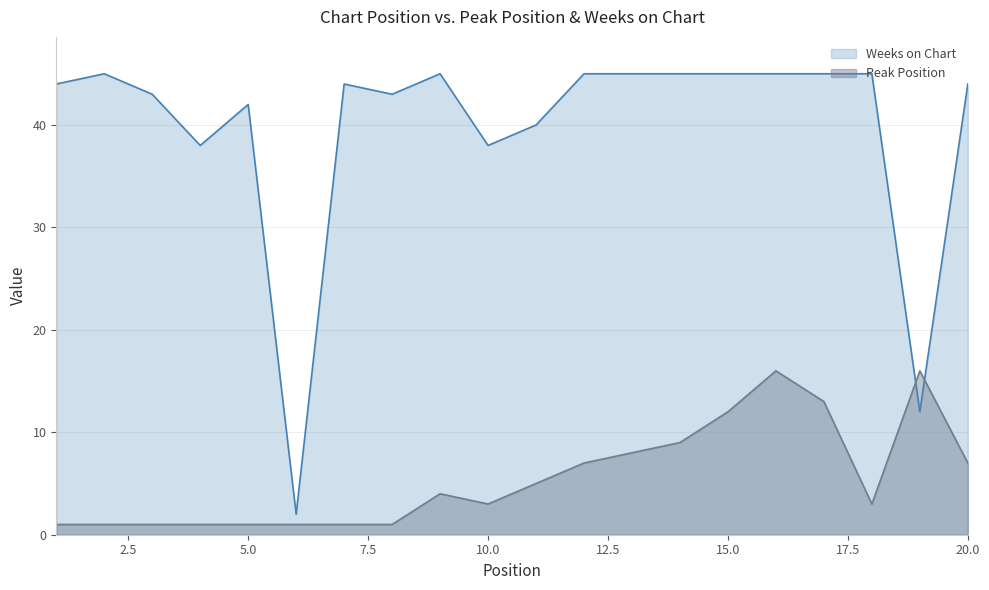

At which category is the sum across all series the highest?

16